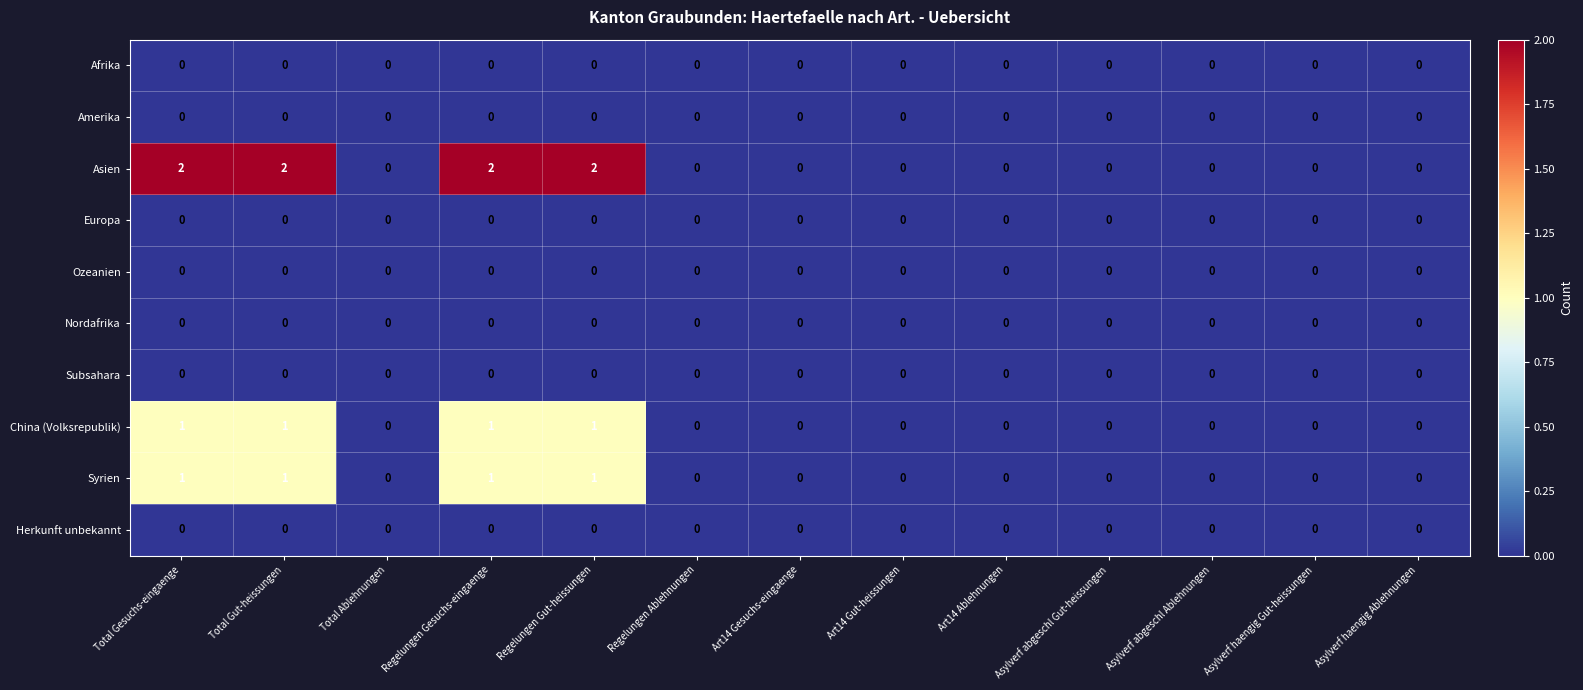

Which series has the widest spread of values?

Asien